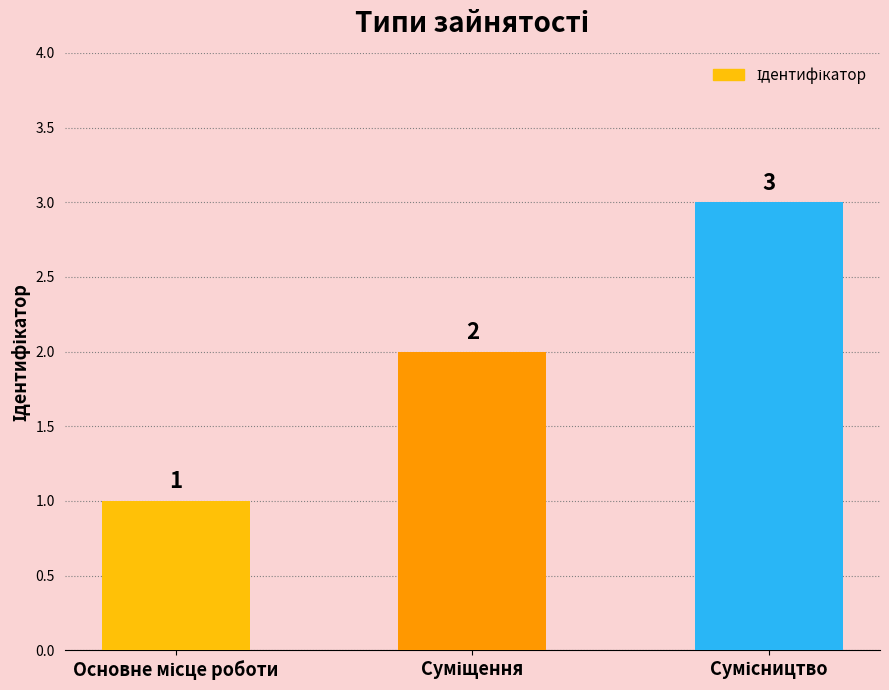

What is the value of the 3rd bar from the left?

3